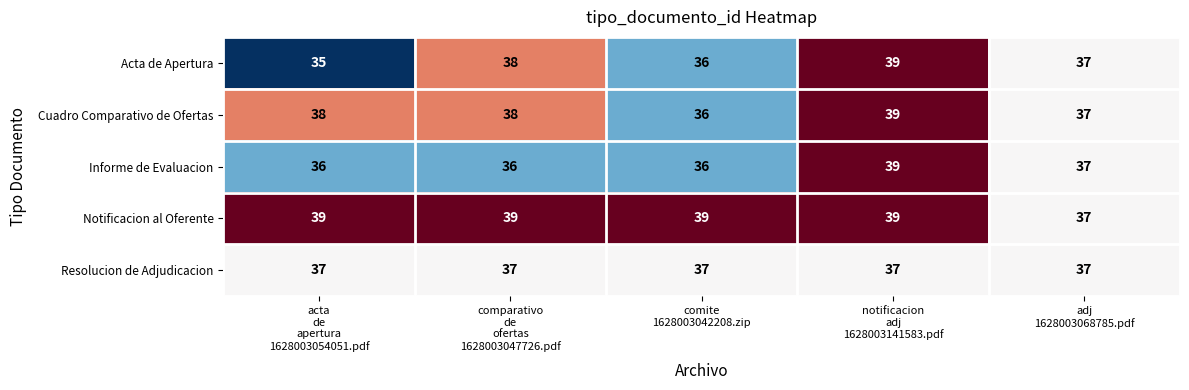

Reading left to right, what are all the values shown in this chart?

Acta de Apertura: 35	38	36	39	37
Cuadro Comparativo de Ofertas: 38	38	36	39	37
Informe de Evaluacion: 36	36	36	39	37
Notificacion al Oferente: 39	39	39	39	37
Resolucion de Adjudicacion: 37	37	37	37	37